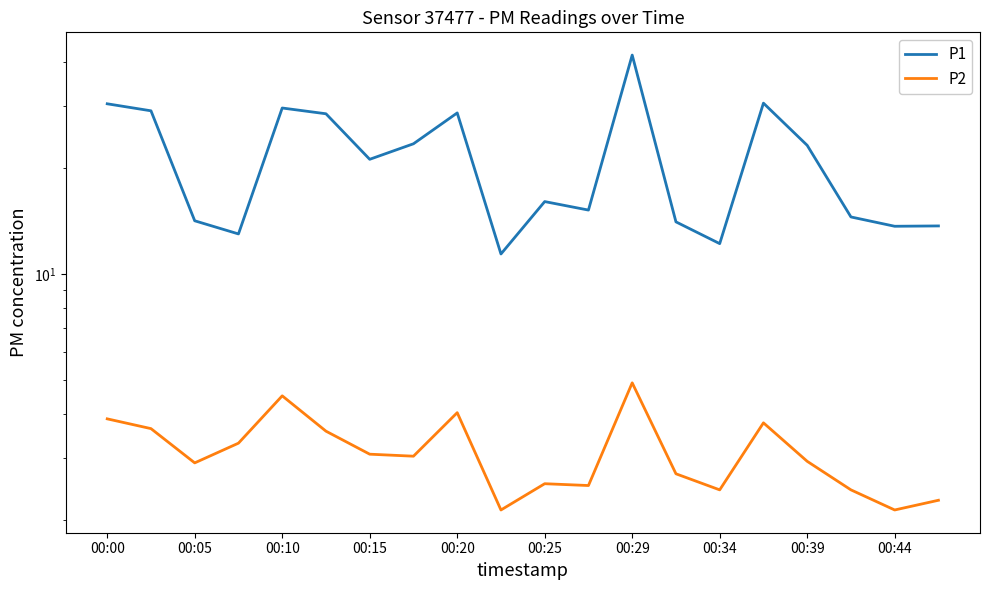

How many interior local valleys does the P2 series have?

6